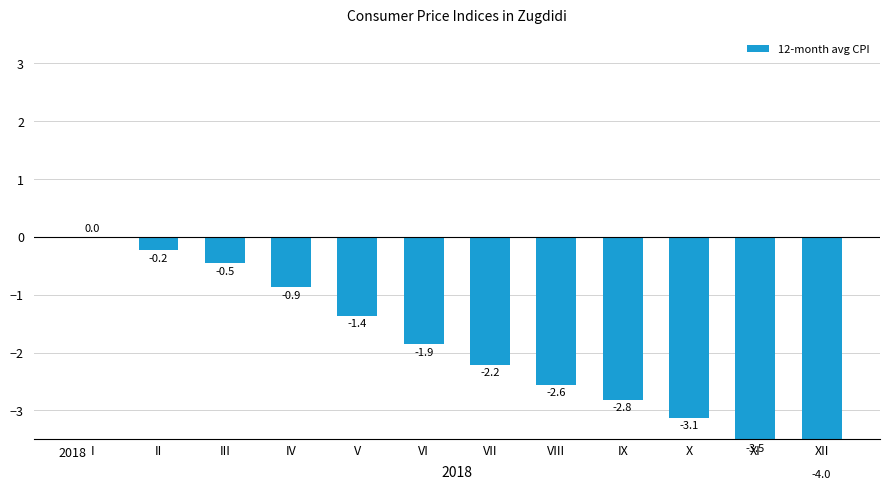

Are the bars horizontal?

No